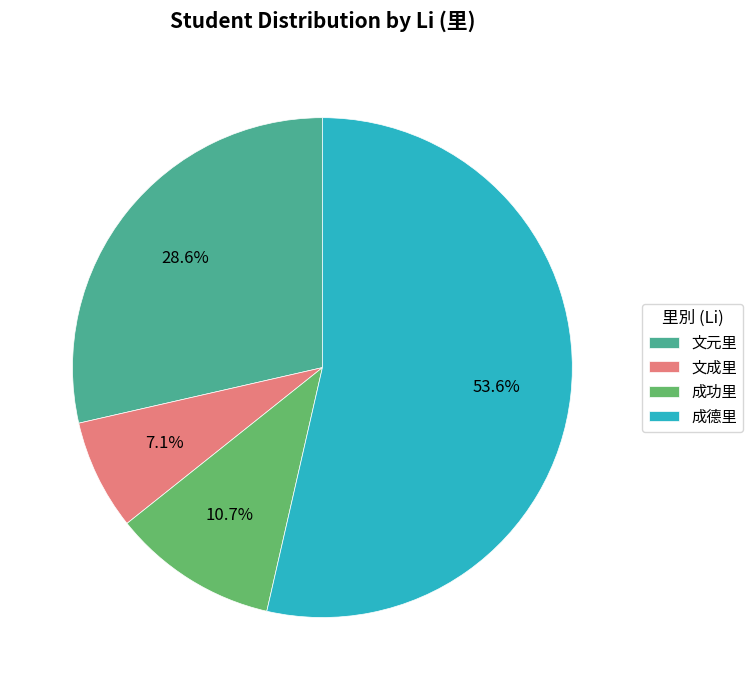

Count the number of slices in the pie.

4